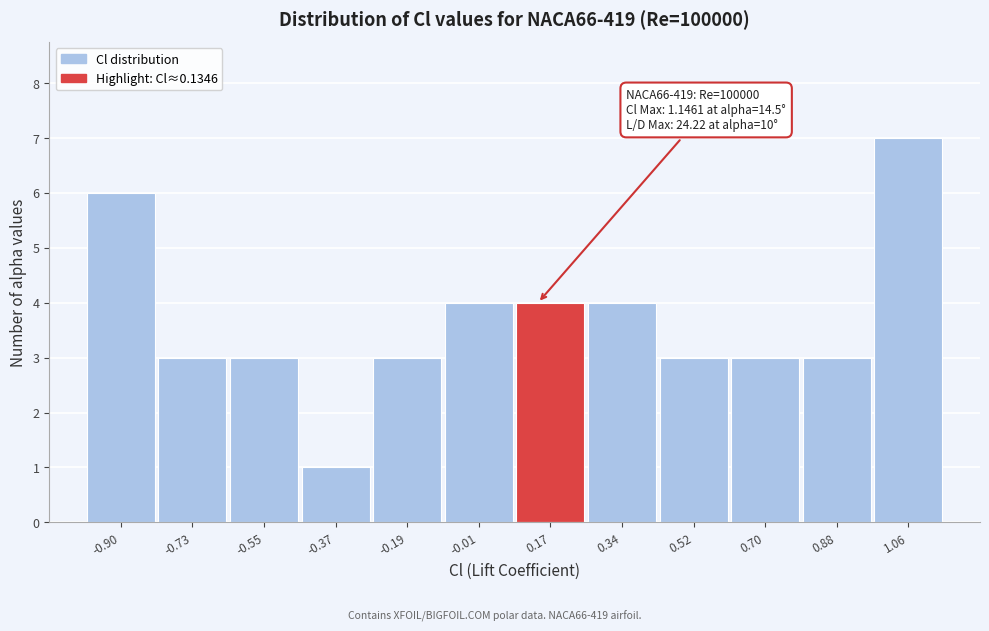

Which range on the x-axis has the tallest bar?

0.96 to 1.14